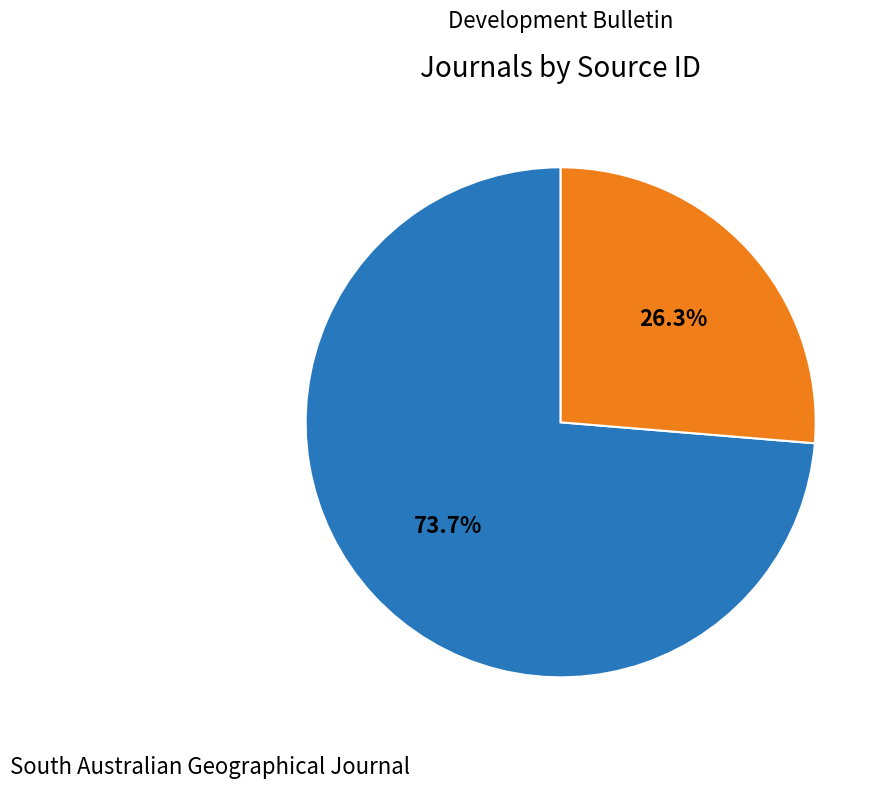

How many segments does this pie chart have?

2